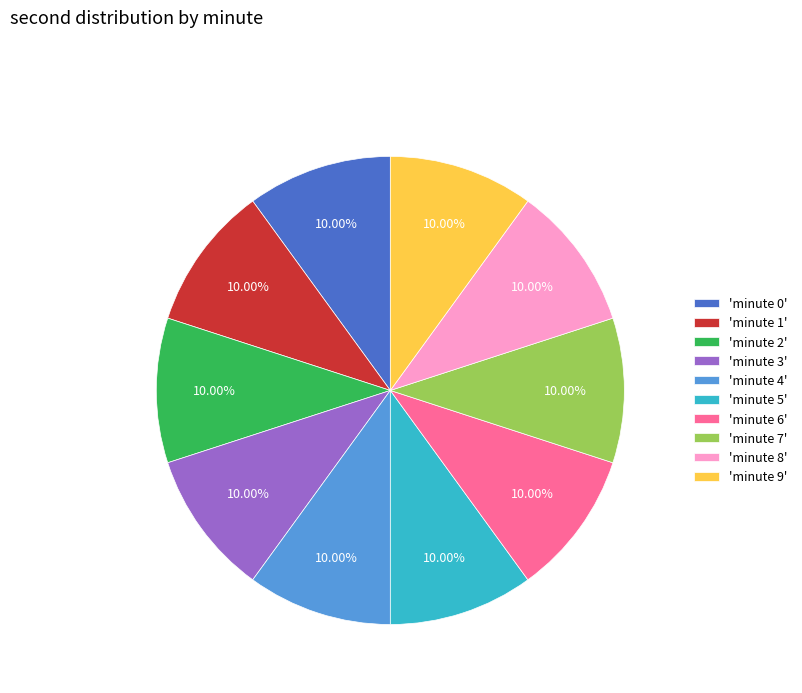

Is the sum of 'minute 6' and 'minute 7' greater than half?

No